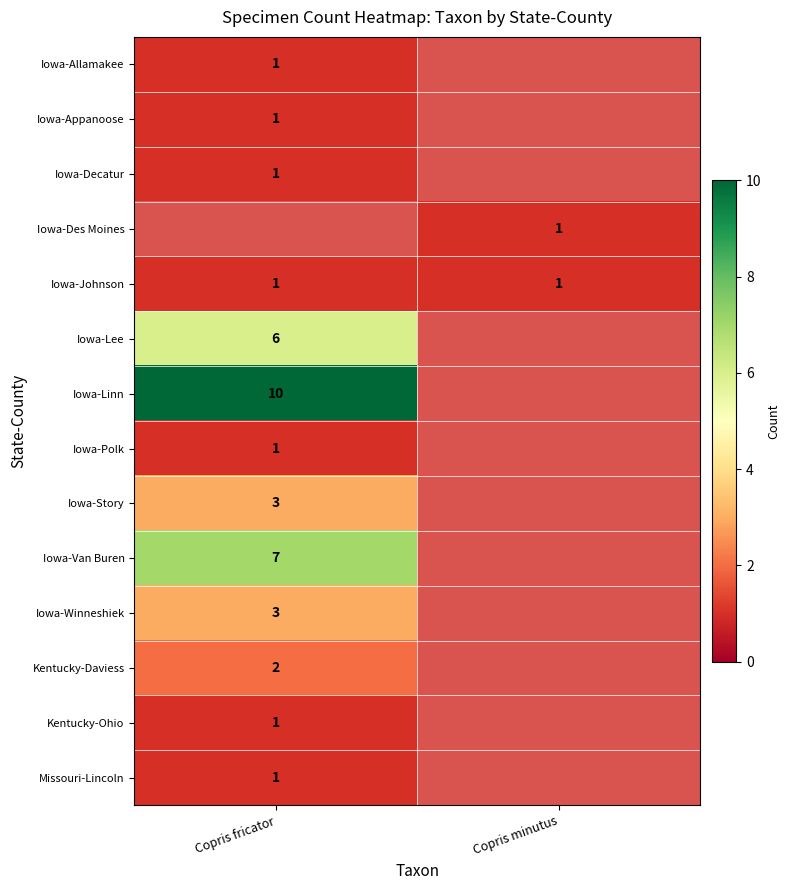

True or false: Kentucky-Ohio has a value of 1 at Copris fricator.

True